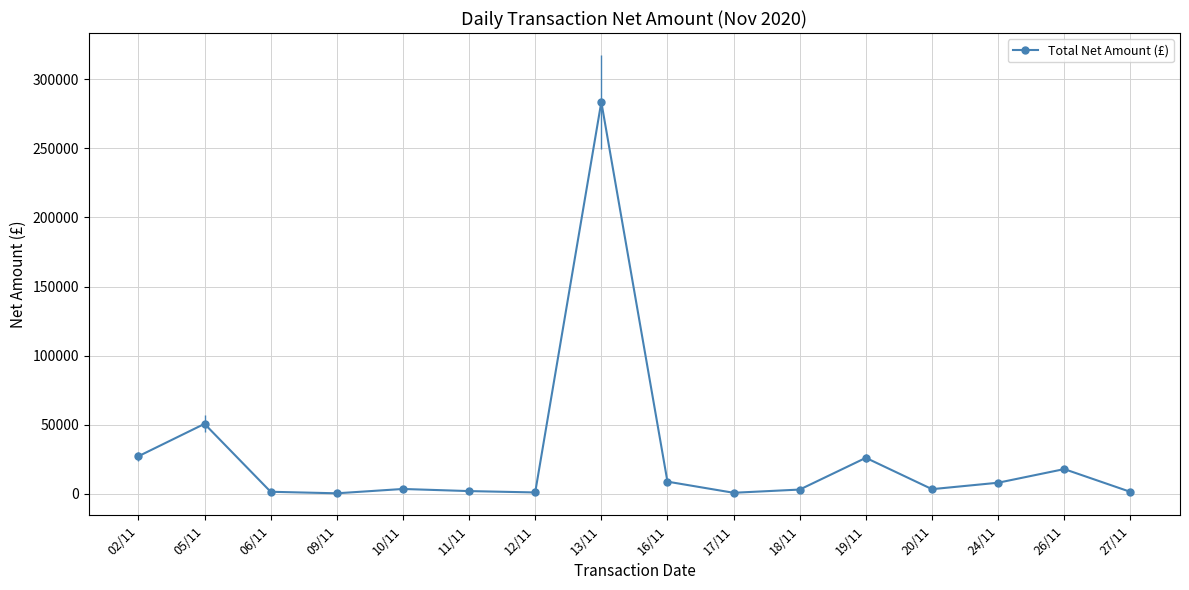

What is the difference between the values at 24/11 and 18/11?

4950.4